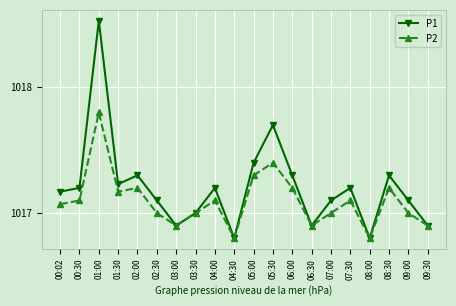

What is the value of the P2 point at the 8th from the left?

1017.0